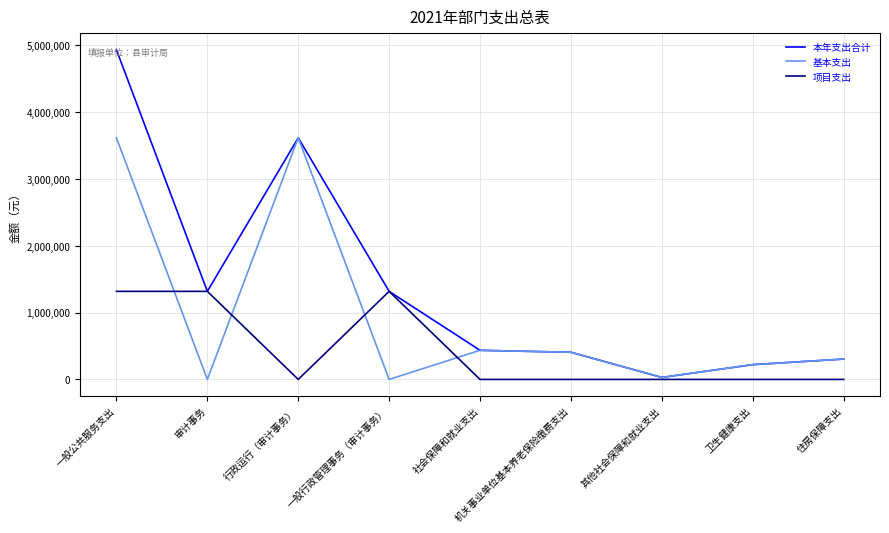

Where is the first local minimum for 项目支出?

行政运行（审计事务）